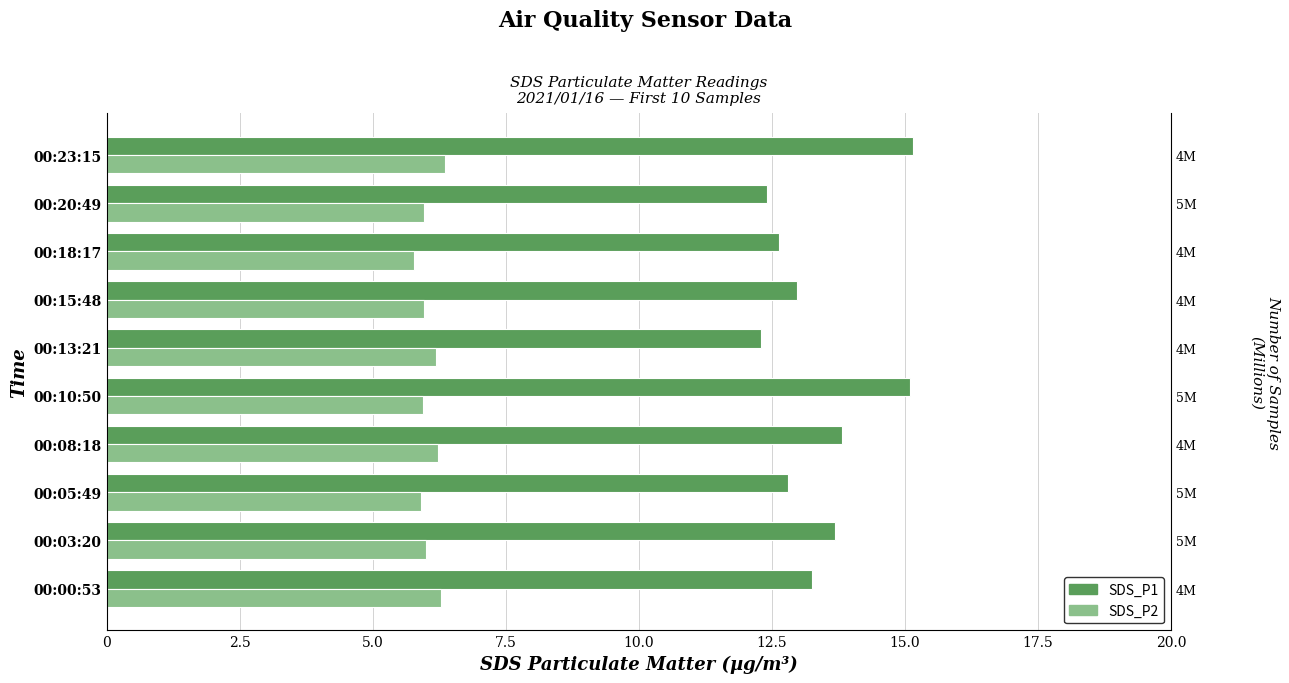

What are all the series names shown in the legend?

SDS_P1, SDS_P2